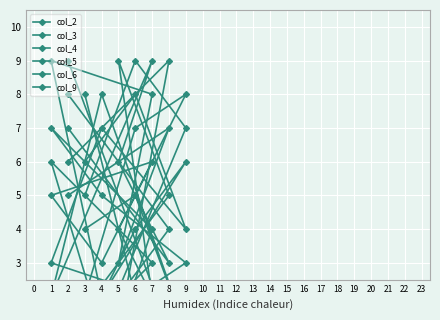

True or false: col_6 and col_5 cross at least once.

True